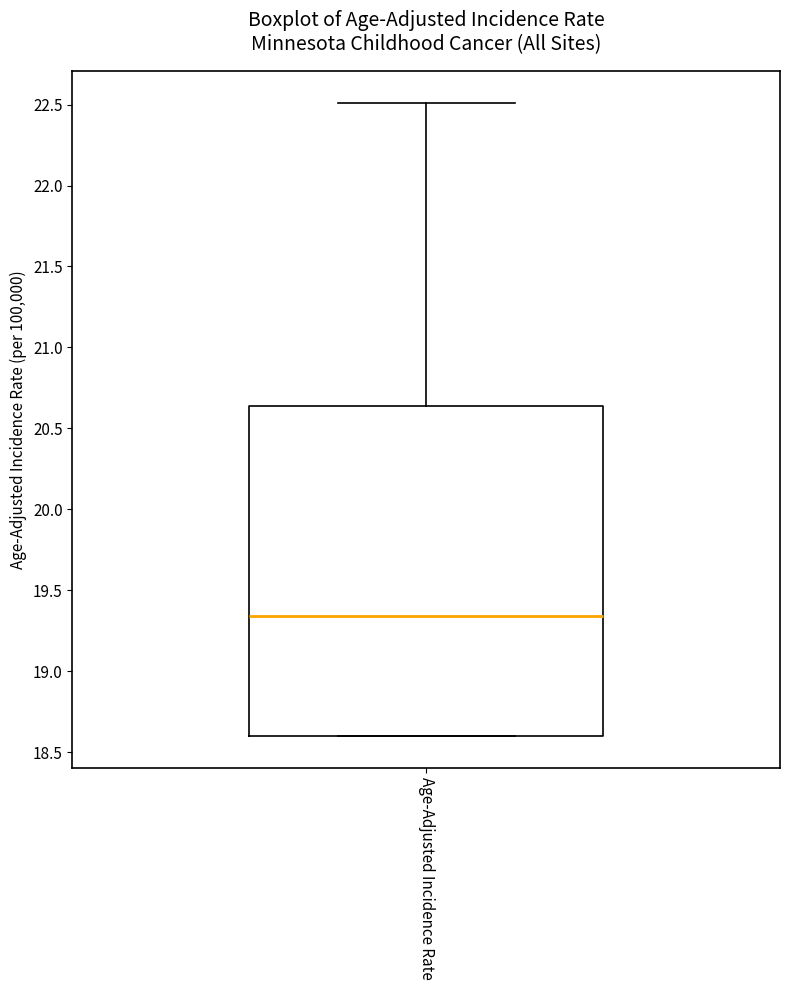

Transcribe this box plot: give where the median line is, the range the box spans, and where the two whiskers end, as read against the y-axis. The values are not printed on the chart, so give them approximately, as read against the axis.

median 19.35, box 18.60 to 20.65, whiskers 18.60 to 22.50